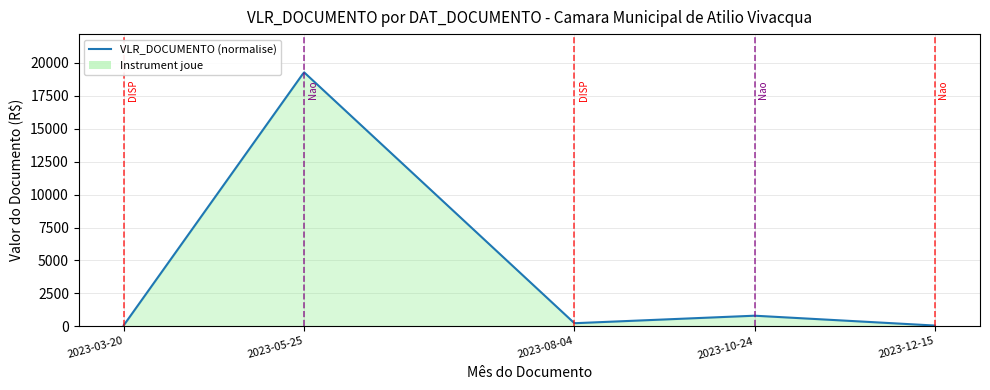

What is the smallest value displayed?

52.5